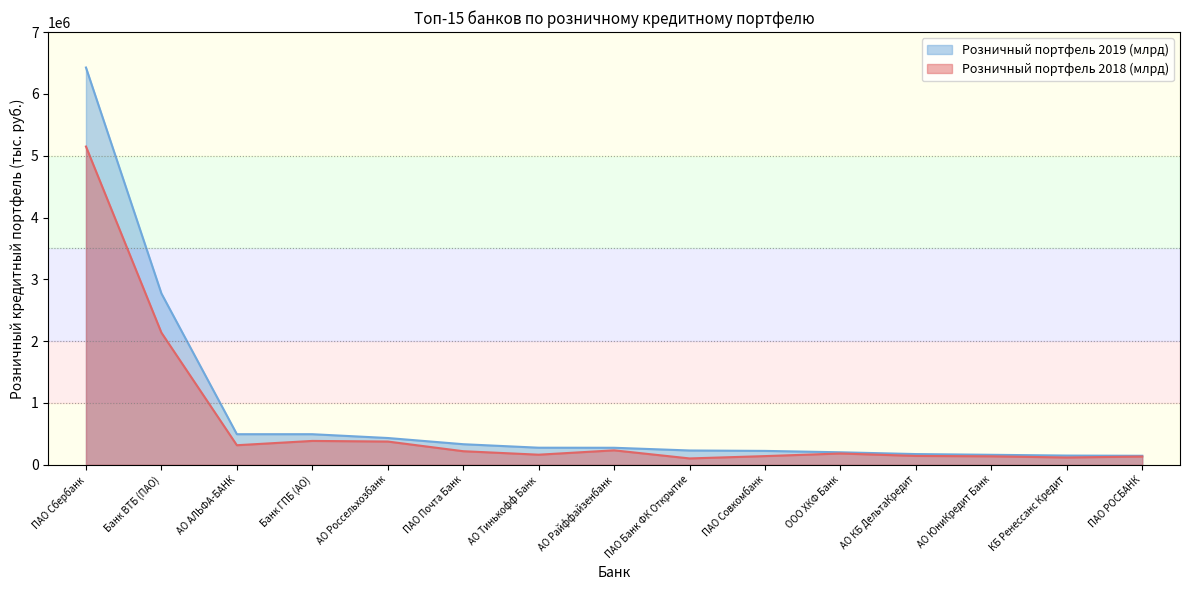

What is the spread (max minus min) of values at Банк ГПБ (АО)?

108559.9